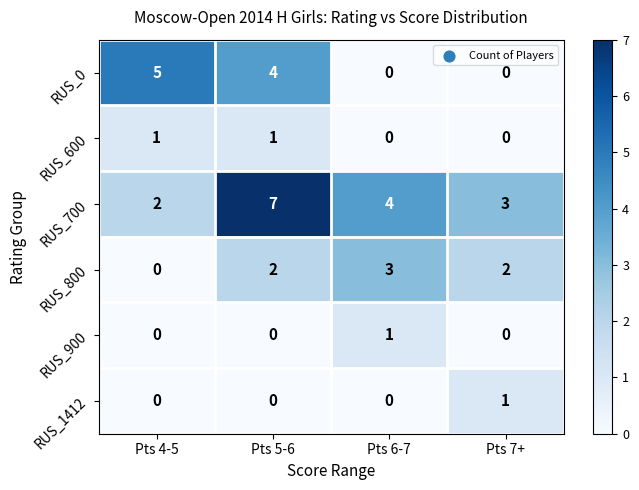

What is the maximum value shown in the chart?

7